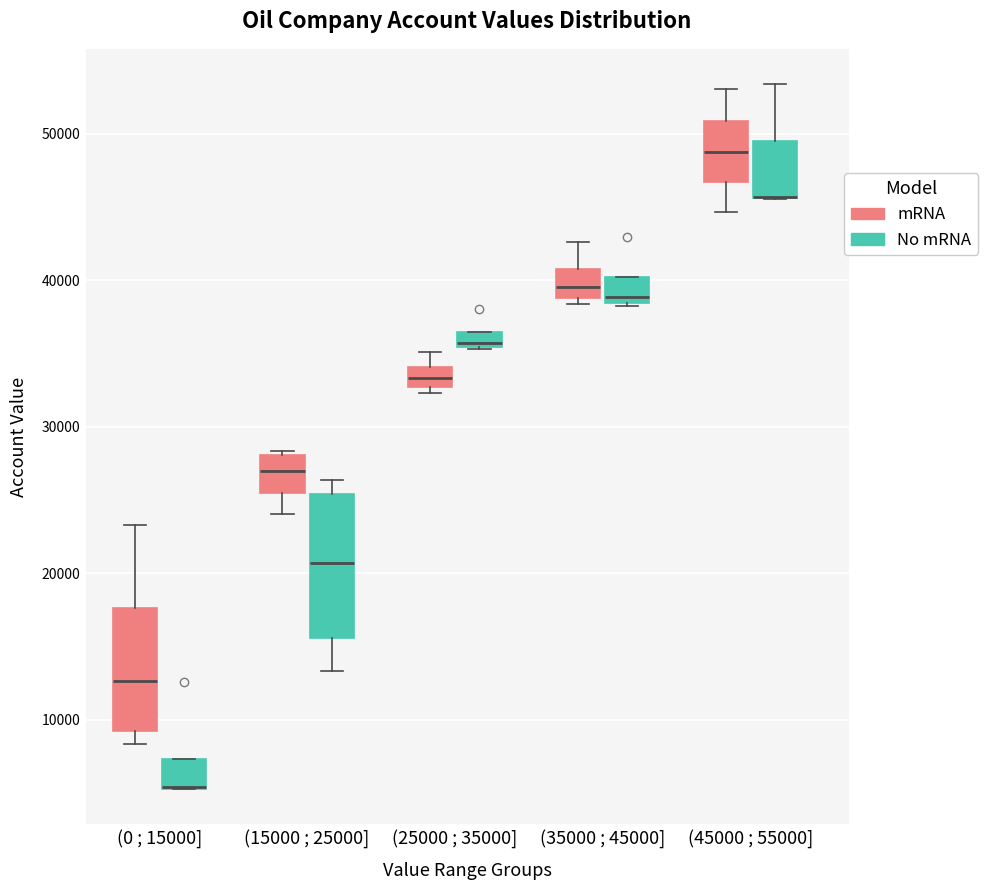

Where is the lower edge of the box for (25000 ; 35000] (mRNA) on the y-axis? The values are not printed on the chart, so give them approximately, as read against the axis.

33000